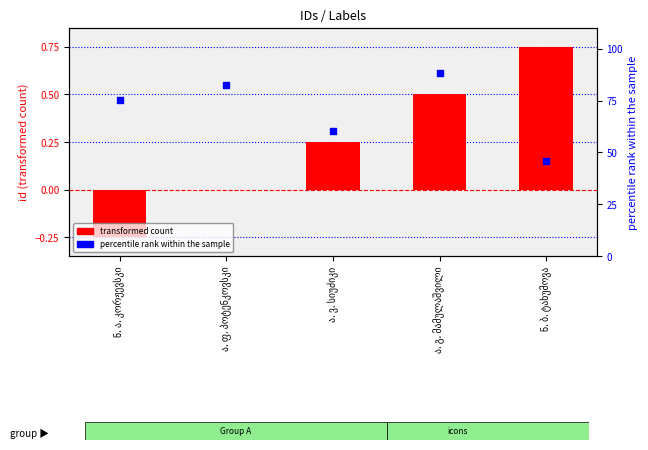

What are all the series names shown in the legend?

transformed count, percentile rank within the sample